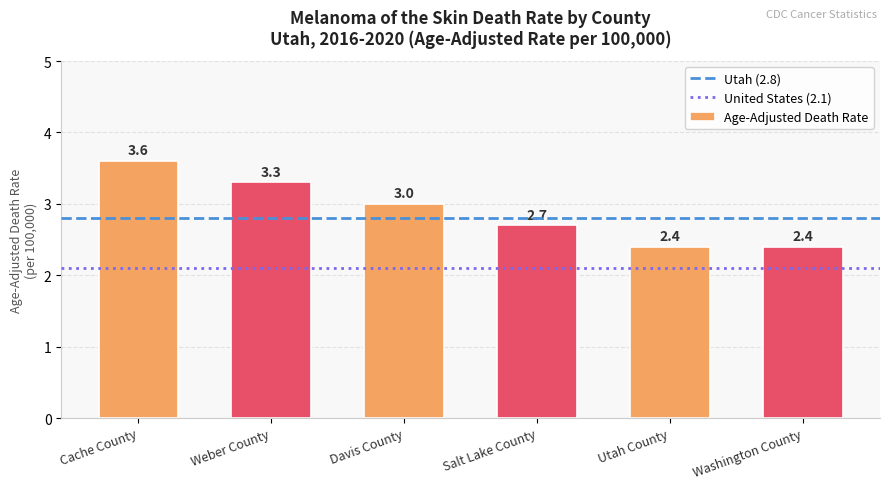

How many bars are there in total?

6